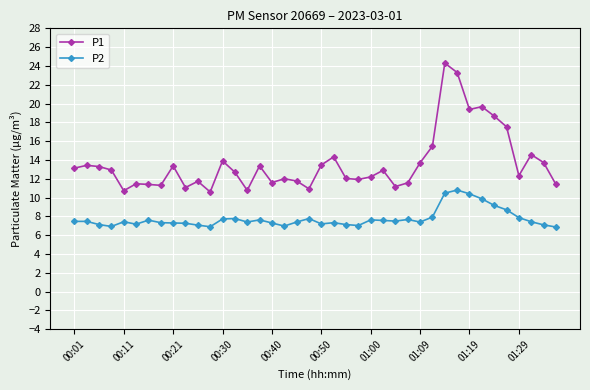

True or false: P2 and P1 intersect in this chart.

False